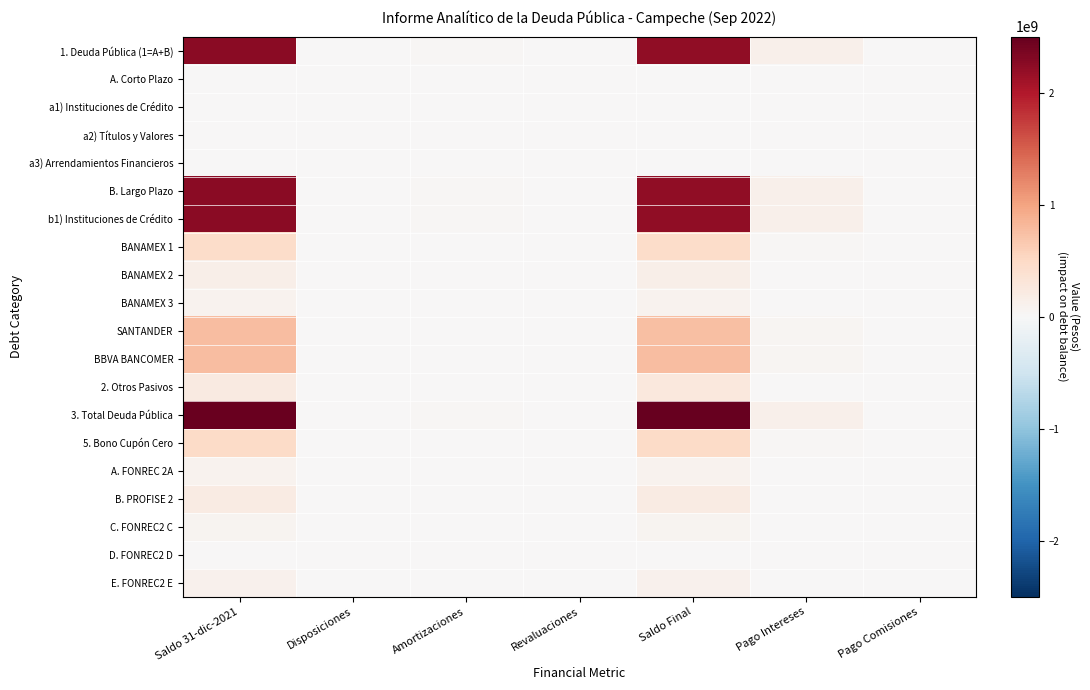

At which category does the chart reach its minimum across all series?

Disposiciones